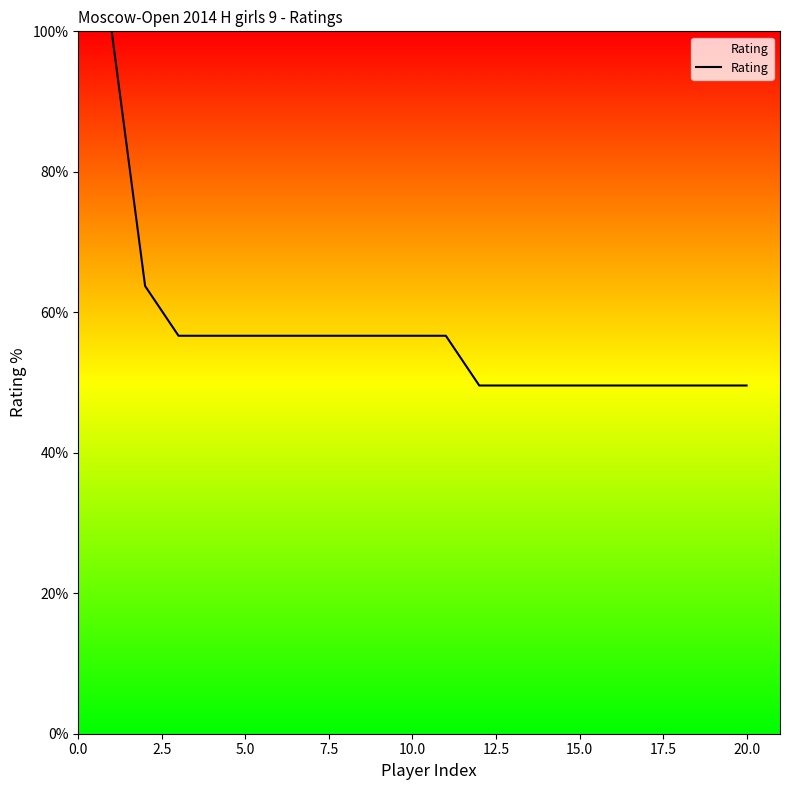

Does the chart display data point markers on the line(s)?

No